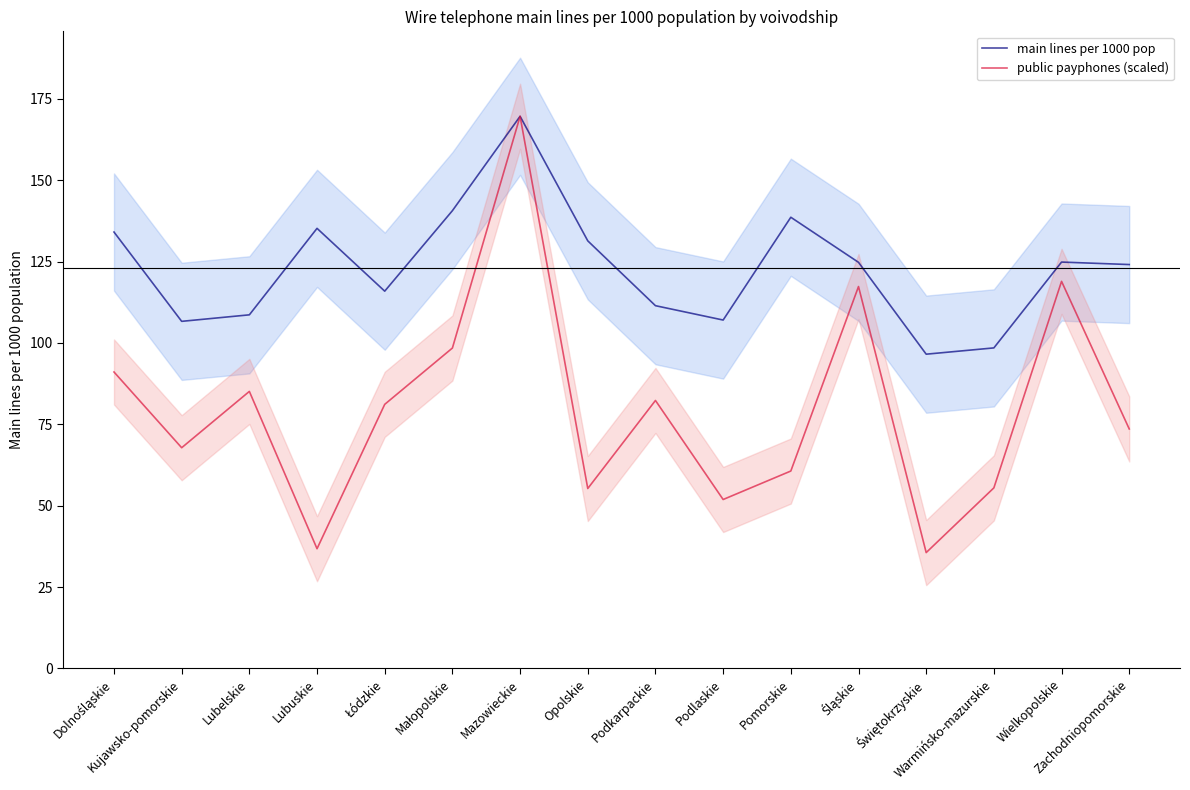

What is the total value across all series at Wielkopolskie?

243.8